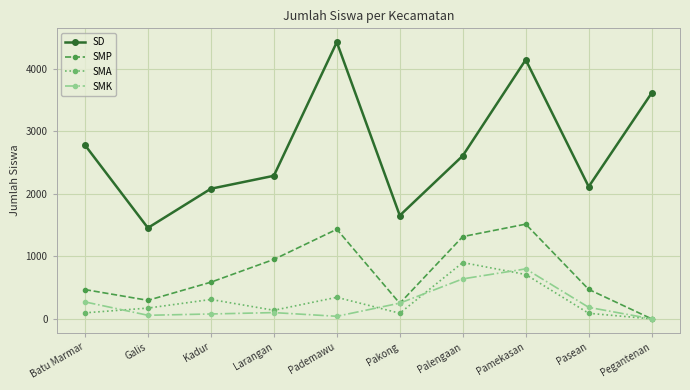

Is this an area chart (filled region under the line)?

No